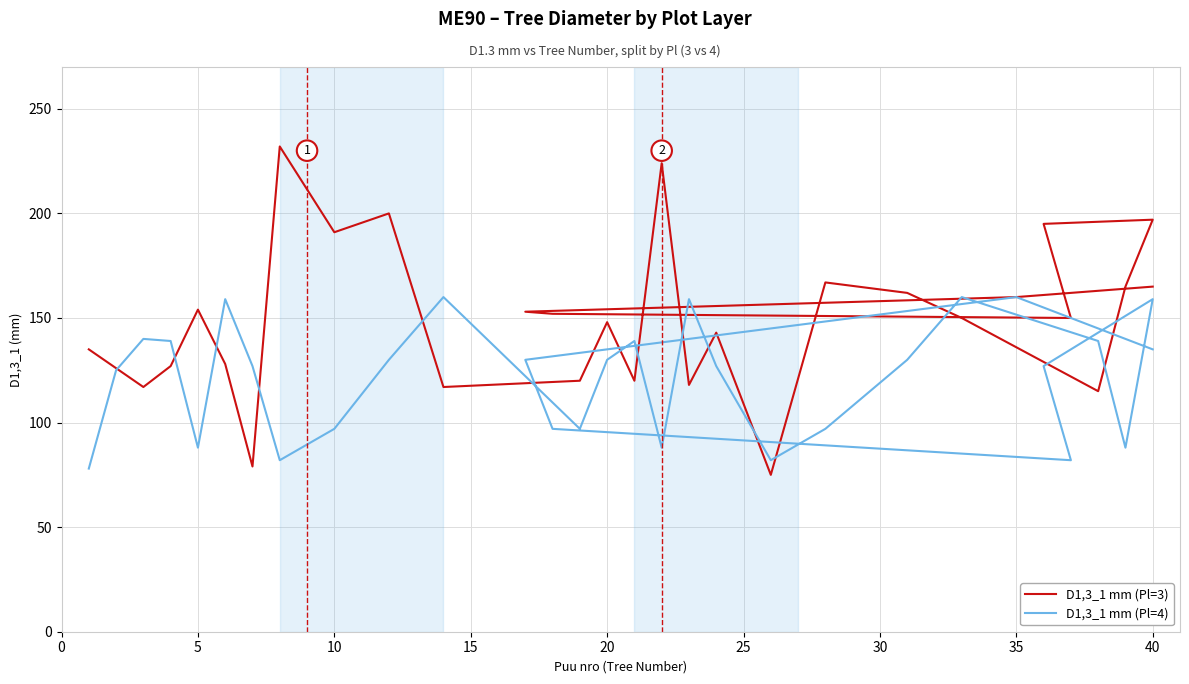

What is the label of the 29th point from the right?

5